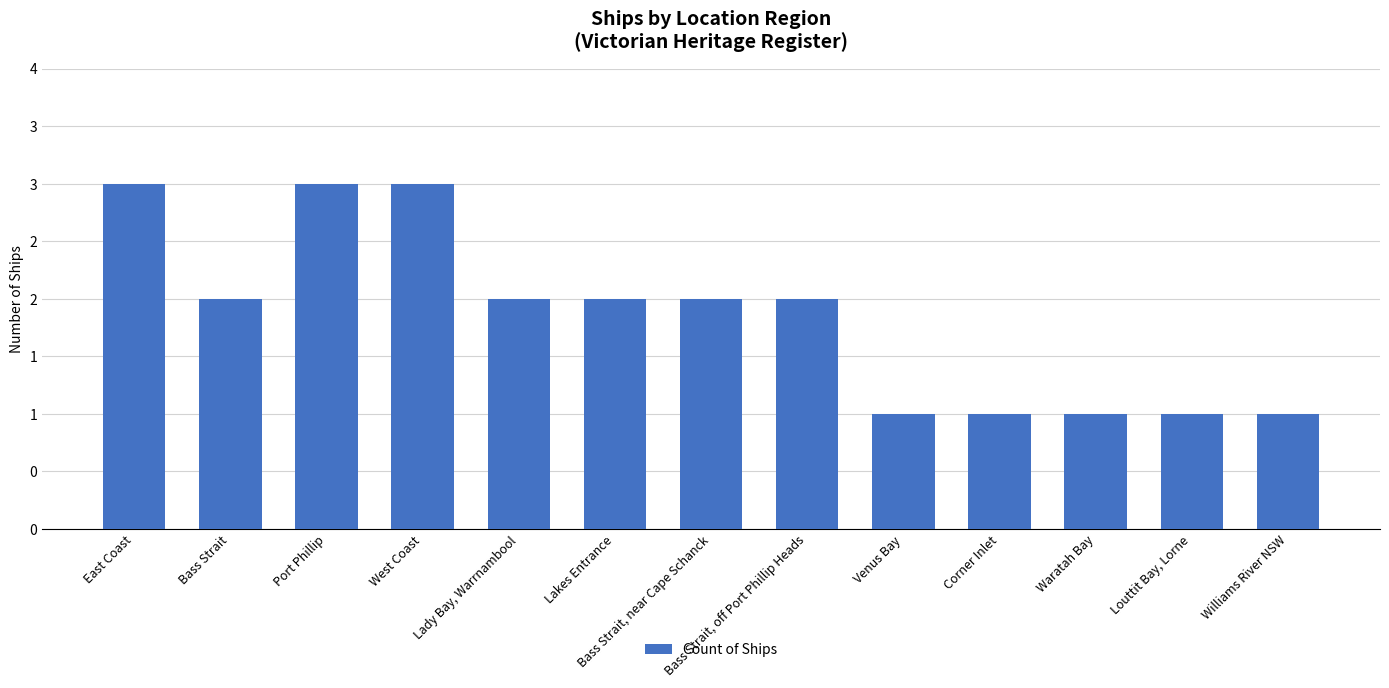

What is the maximum value shown in the chart?

3